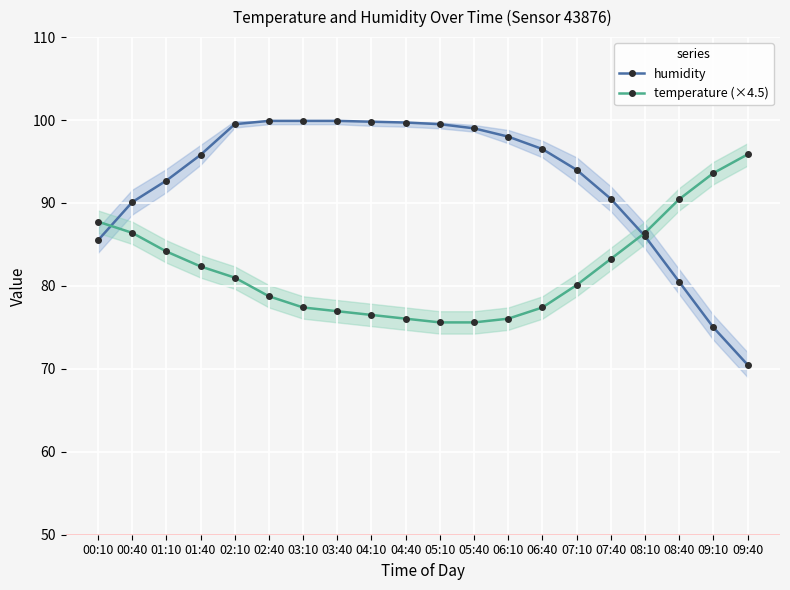

Reading right to left, what are all the values shown in this chart?

humidity: 70.5	75.0	80.5	86.0	90.5	94.0	96.5	98.0	99.0	99.5	99.7	99.8	99.9	99.9	99.9	99.5	95.8	92.7	90.1	85.5
temperature (×4.5): 95.9	93.6	90.5	86.4	83.2	80.1	77.4	76.0	75.6	75.6	76.0	76.5	77.0	77.4	78.8	81.0	82.4	84.1	86.4	87.8